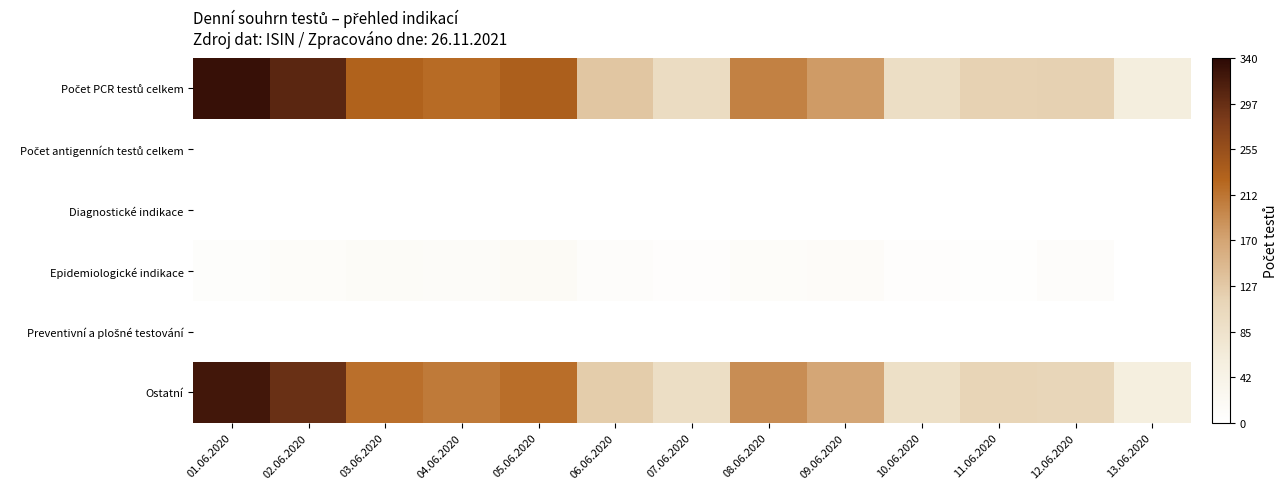

Between 11.06.2020 and 03.06.2020, which is larger?

03.06.2020